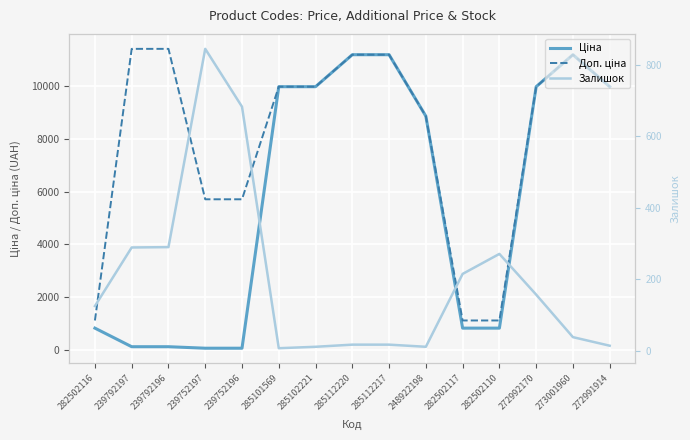

True or false: Доп. ціна and Ціна intersect in this chart.

False